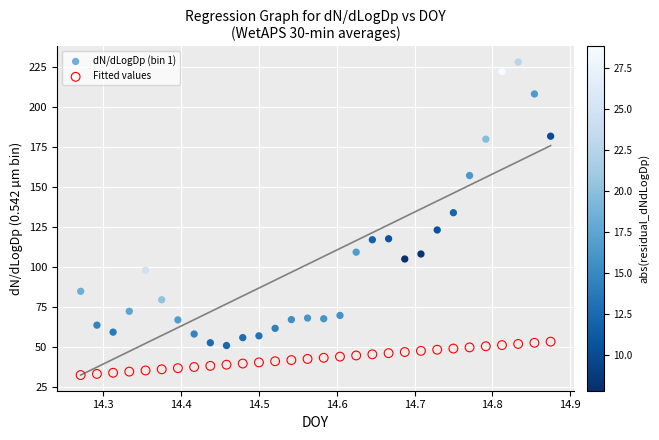

What are all the series names shown in the legend?

dN/dLogDp (bin 1), Fitted values